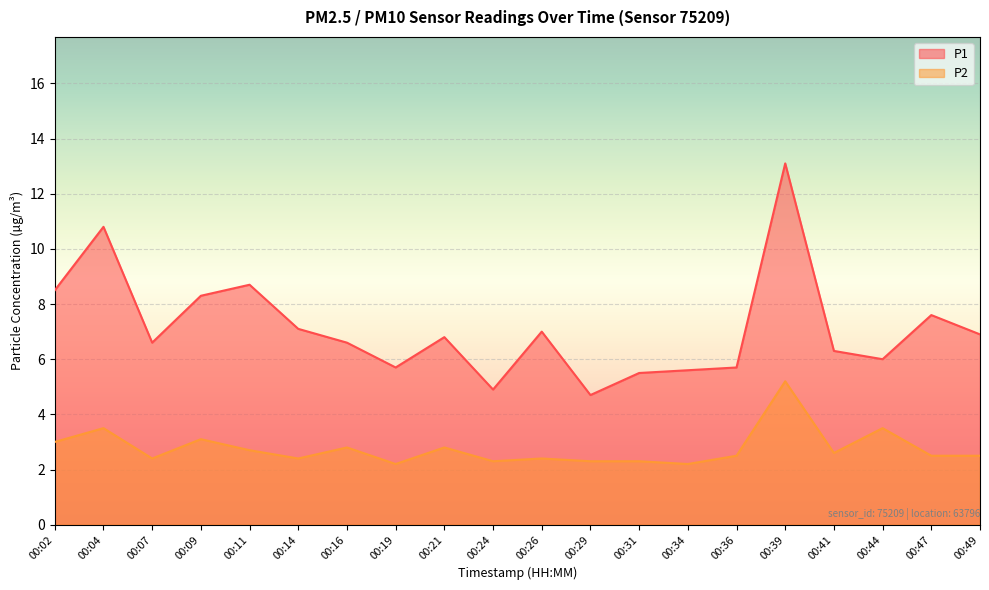

List the series in order of their overall mean, highest first.

P1, P2